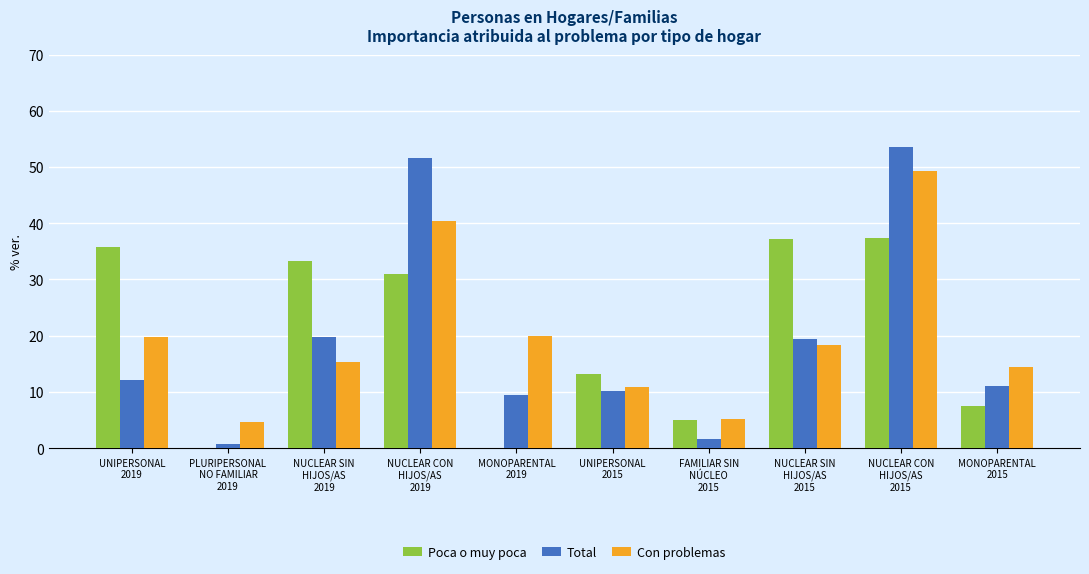

What is the maximum value for Poca o muy poca?

37.3